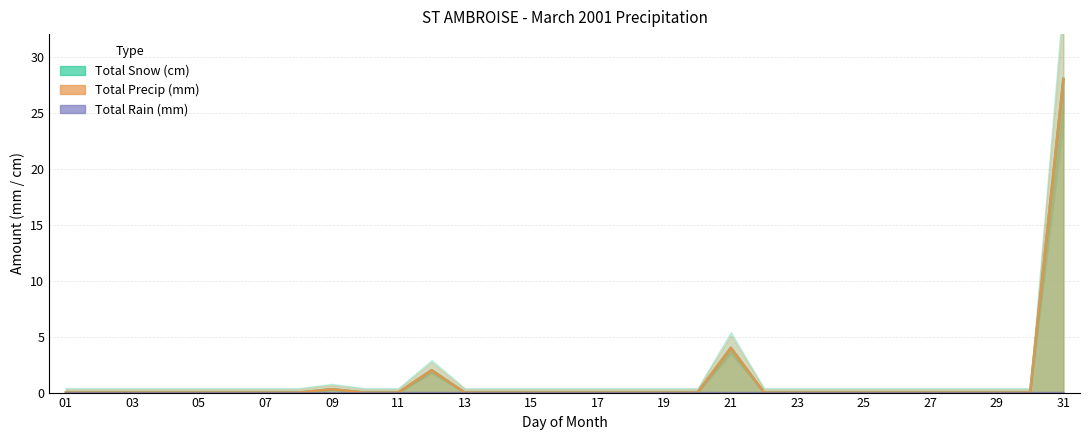

What is the maximum value for Total Snow (cm)?

28.0